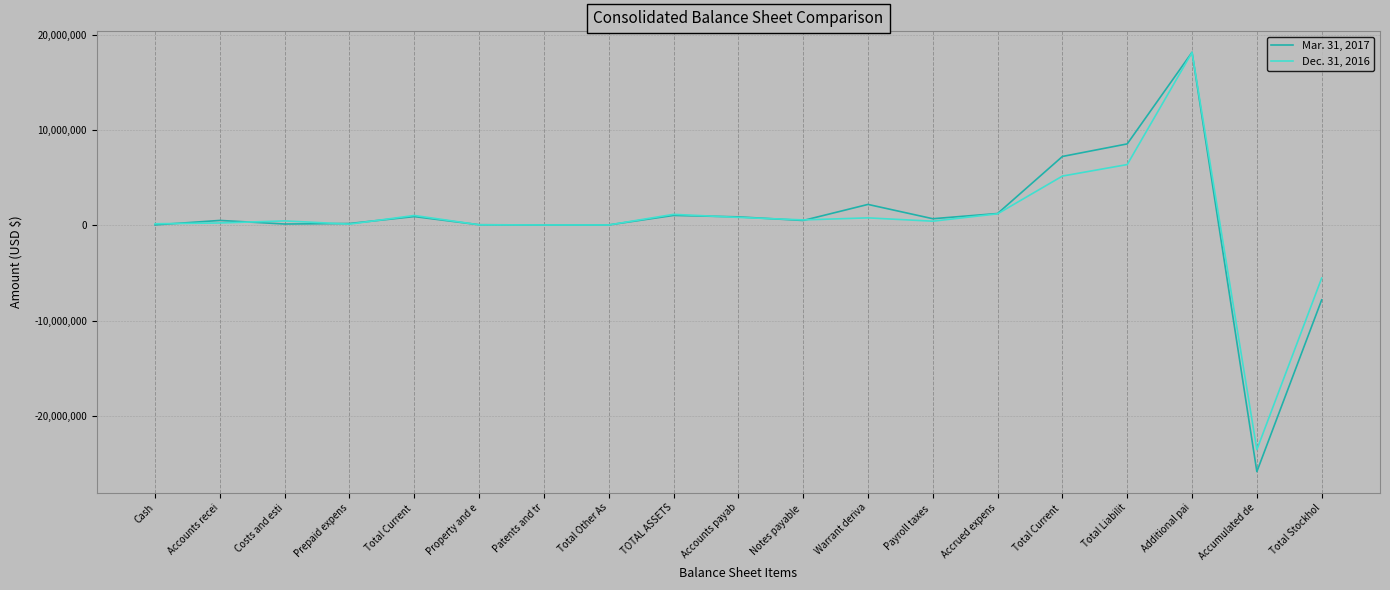

What is the difference between the Dec. 31, 2016 values at Accounts payab and Accumulated de?

24361496